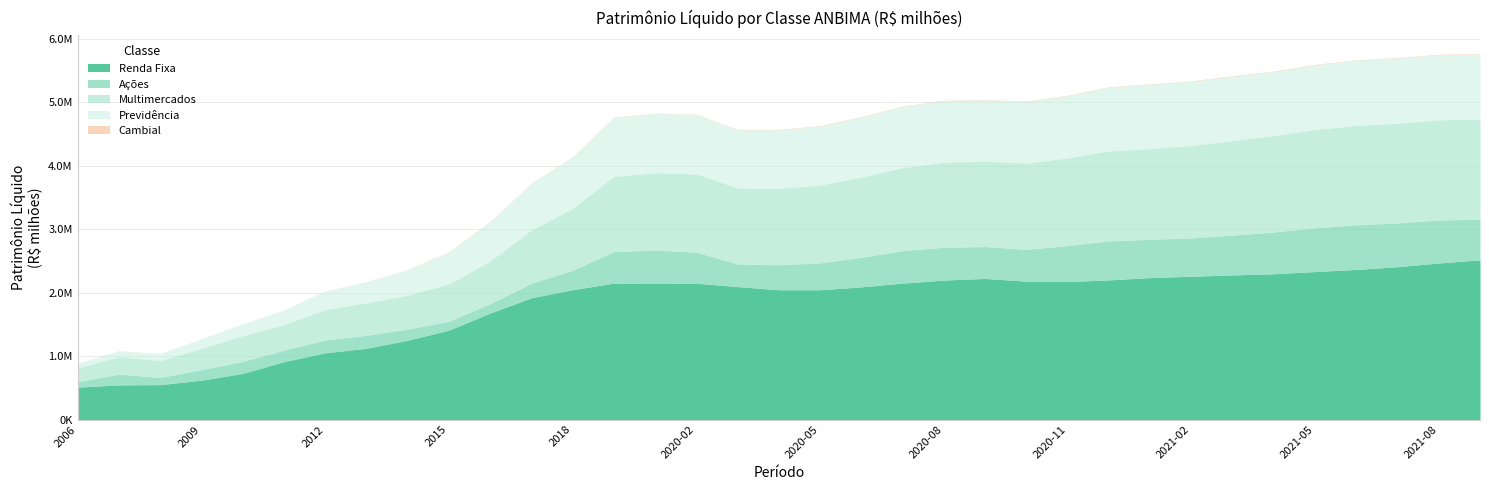

True or false: Multimercados and Ações cross at least once.

False